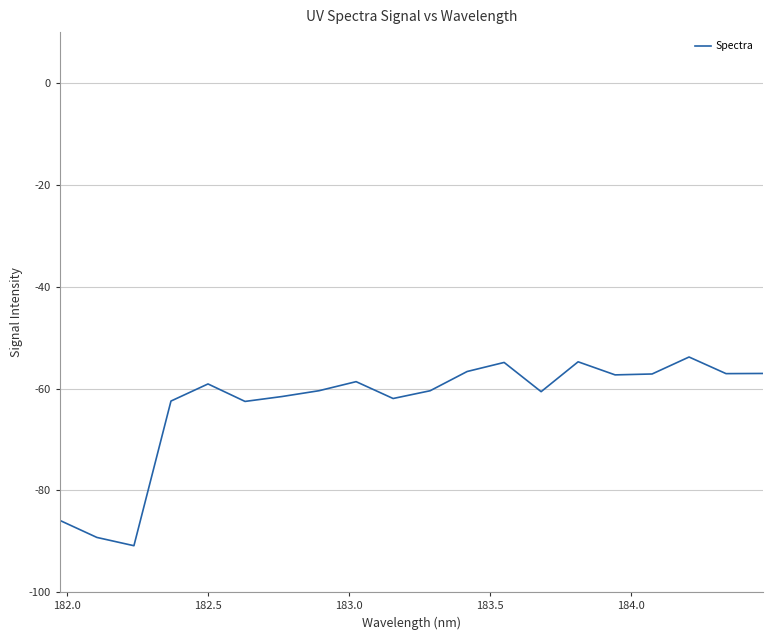

What is the difference between the maximum and minimum values?

37.1